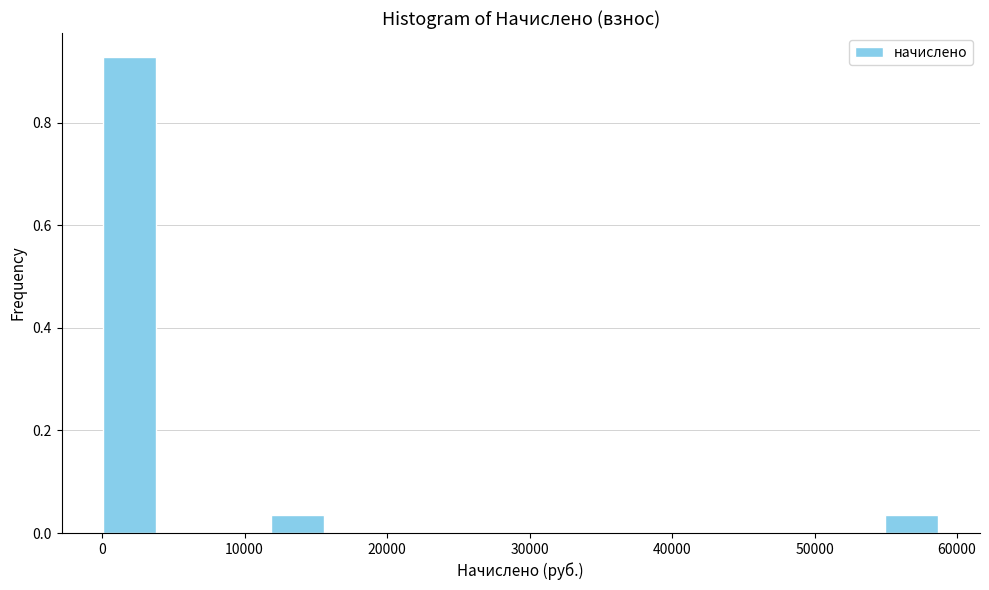

Around what value on the x-axis is the tallest bar? Give the approximate position of its centre, as read against the axis.

2000